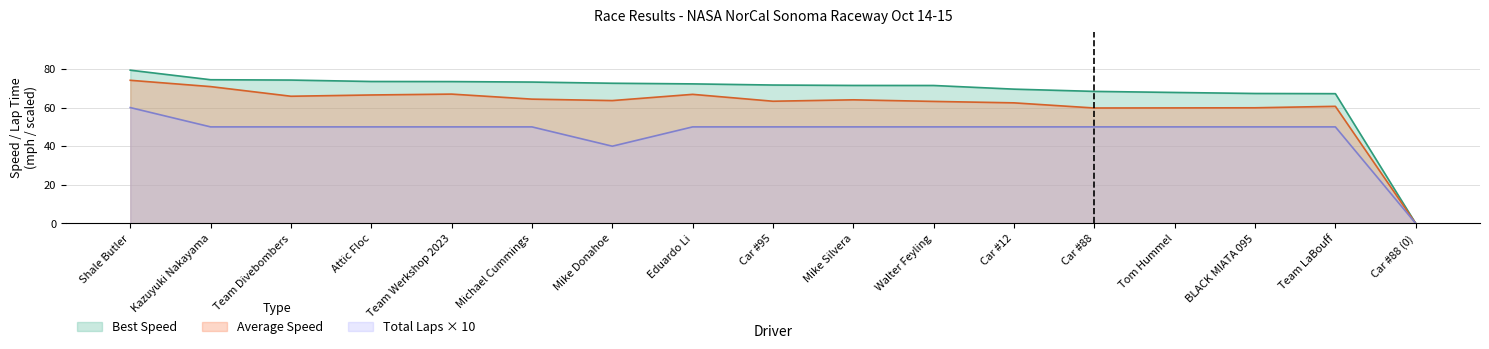

True or false: Average Speed and Best Speed intersect in this chart.

False